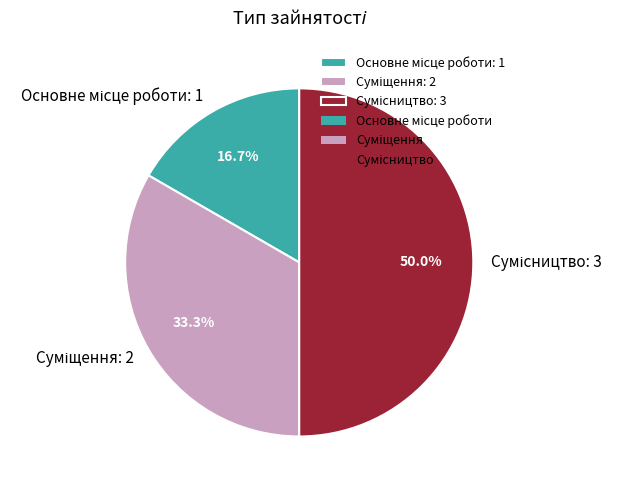

How many slices are in this pie chart?

3